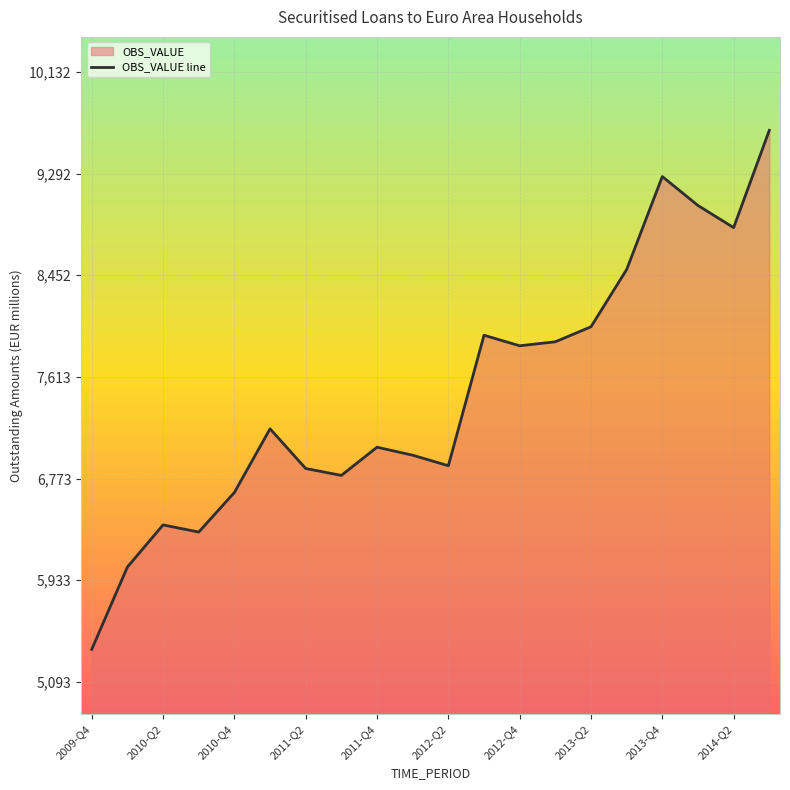

Approximately how many times larger is the value at 2010-Q4 compared to 2011-Q4?

0.9